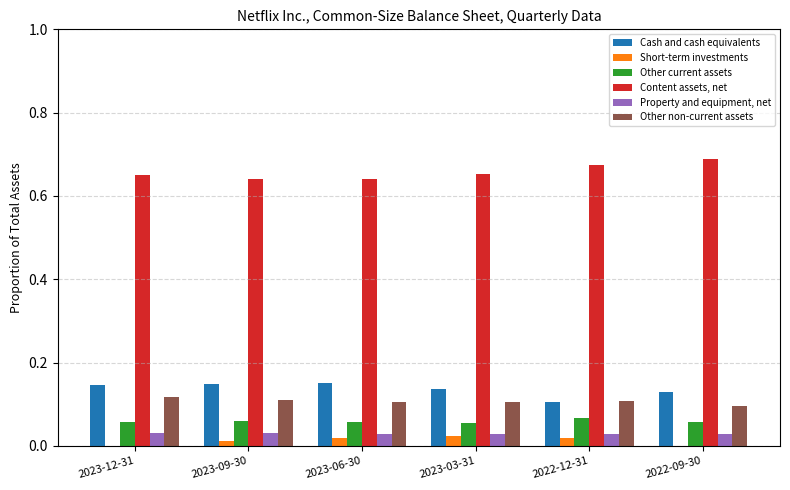

The value of Property and equipment, net at 2022-09-30 is 0.0. True or false?

True